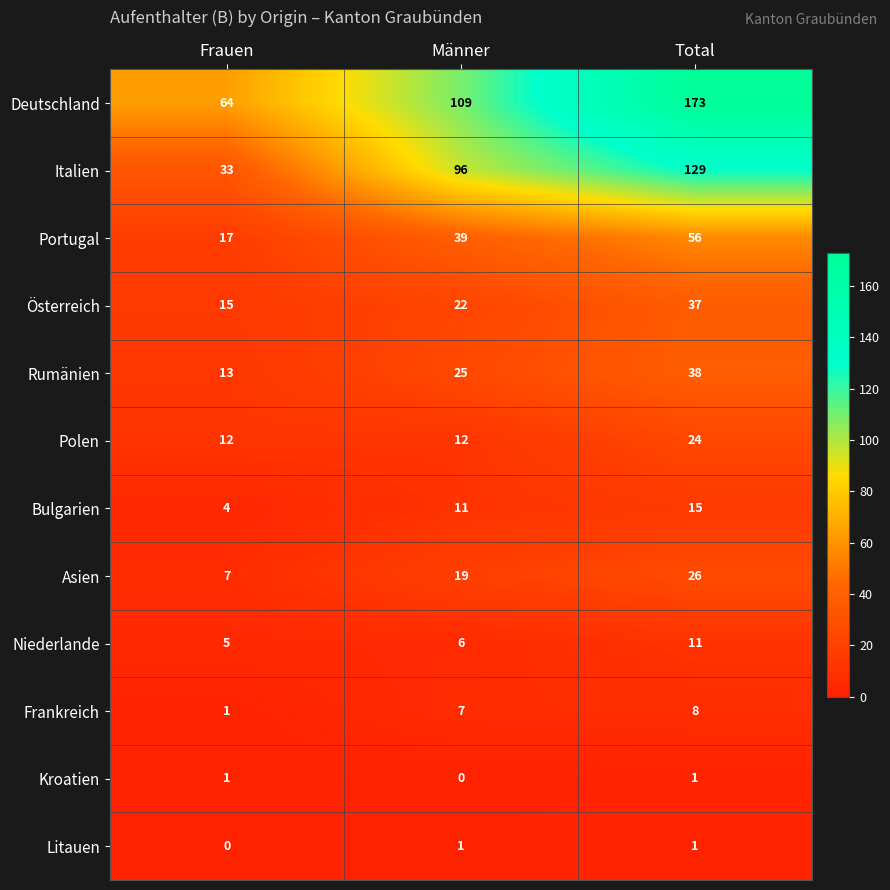

At which category is the sum across all series the highest?

Total